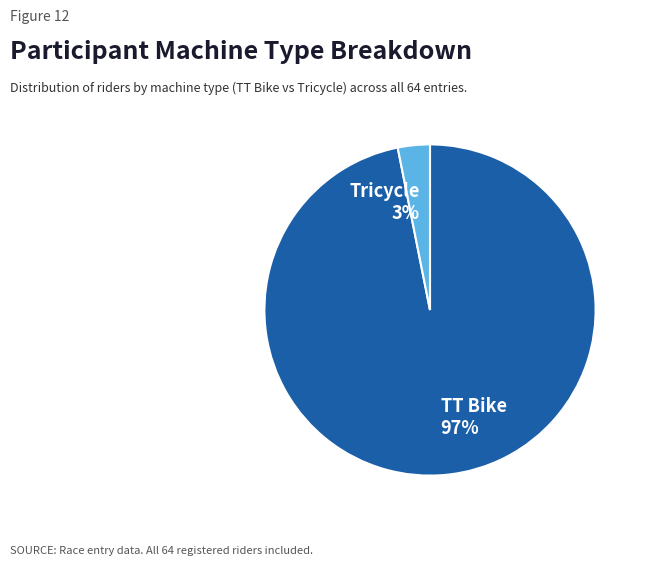

How many slices are in this pie chart?

2